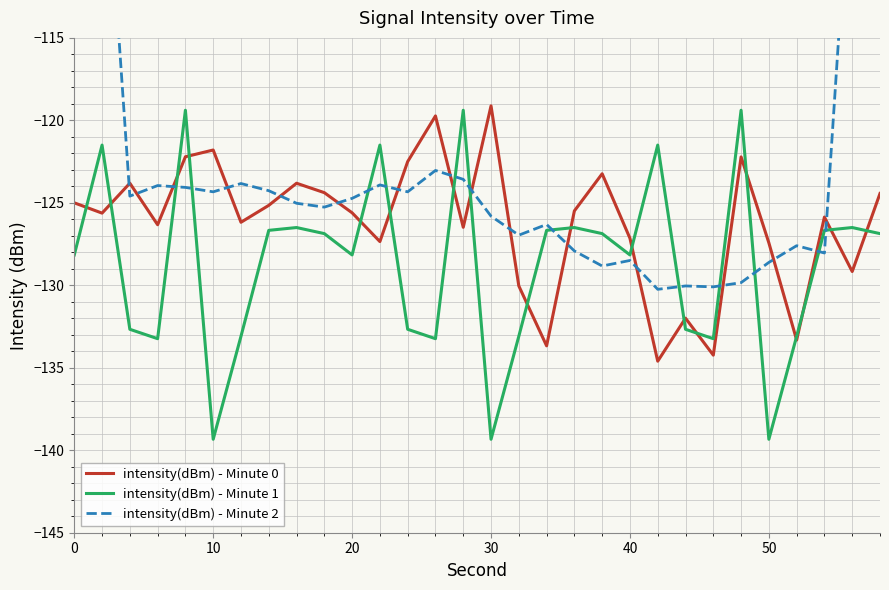

What are all the series names shown in the legend?

intensity(dBm) - Minute 0, intensity(dBm) - Minute 1, intensity(dBm) - Minute 2